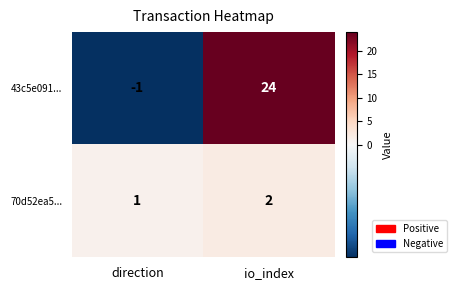

The value of 70d52ea5... at direction is 2. True or false?

False